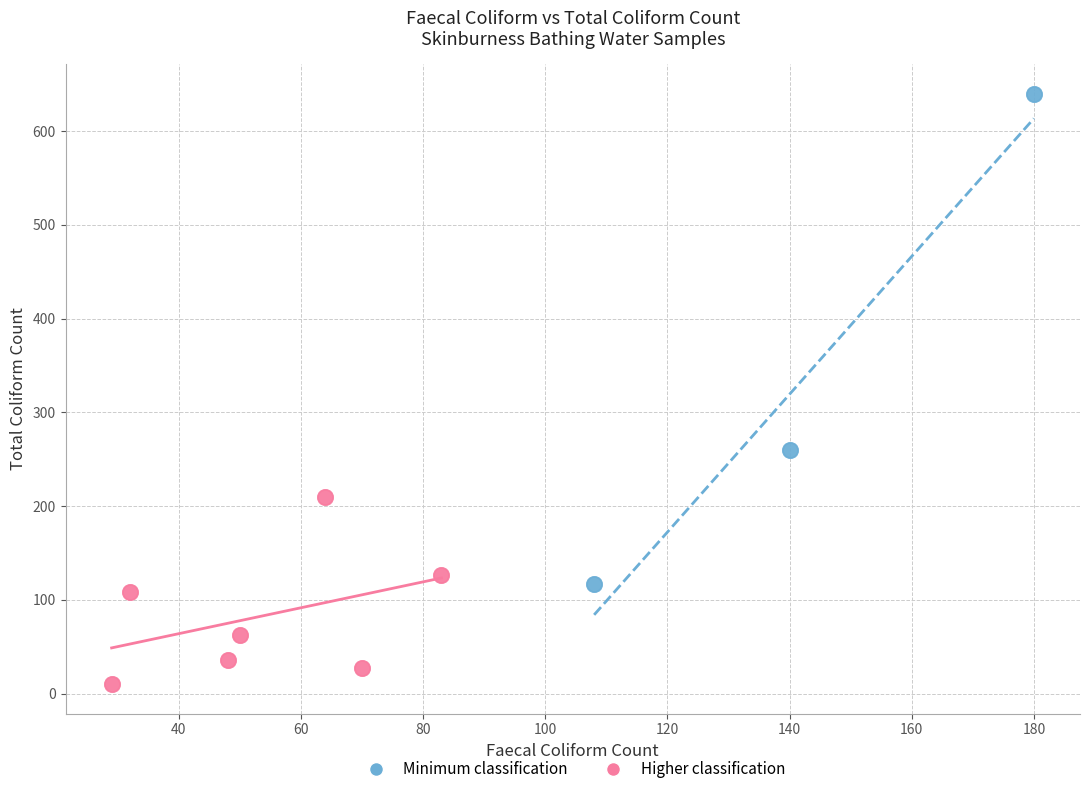

Which series has the widest spread of Y values?

Minimum classification